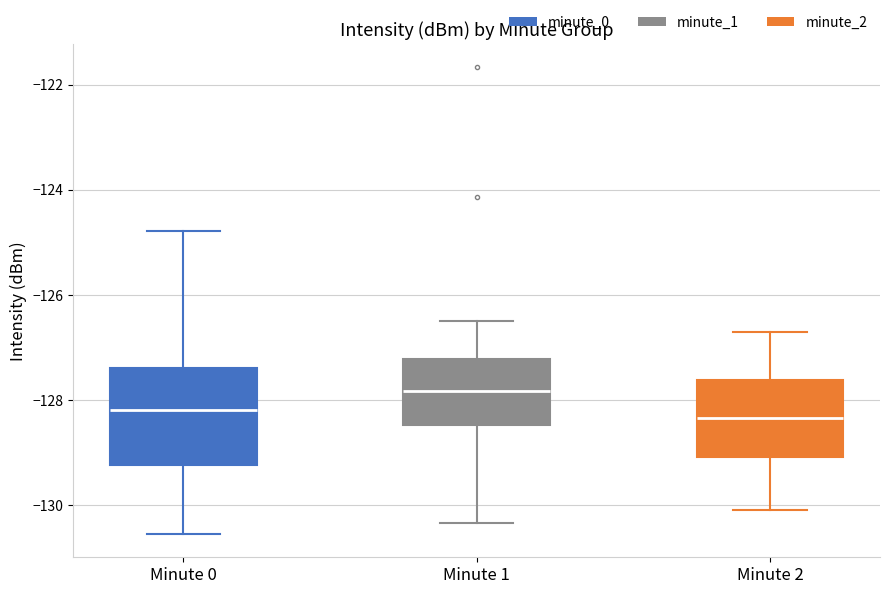

Reading left to right, transcribe this box plot: for each box, give where its median line is, the range the box spans, and where its two whiskers end, as read against the y-axis. The values are not printed on the chart, so give them approximately, as read against the axis.

Minute 0: median -128.2, box -129.2 to -127.4, whiskers -130.6 to -124.8
Minute 1: median -127.8, box -128.4 to -127.2, whiskers -130.4 to -126.4
Minute 2: median -128.4, box -129.0 to -127.6, whiskers -130.0 to -126.6